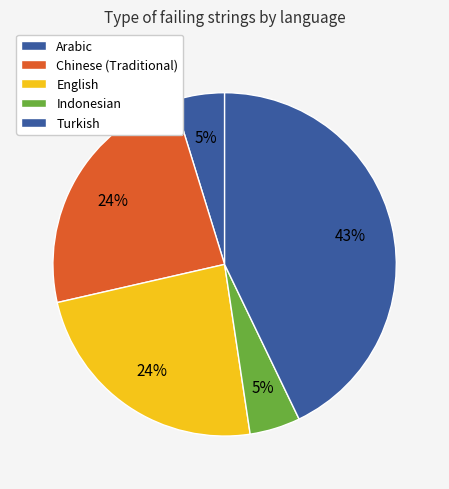

Is Arabic the majority of the pie?

No